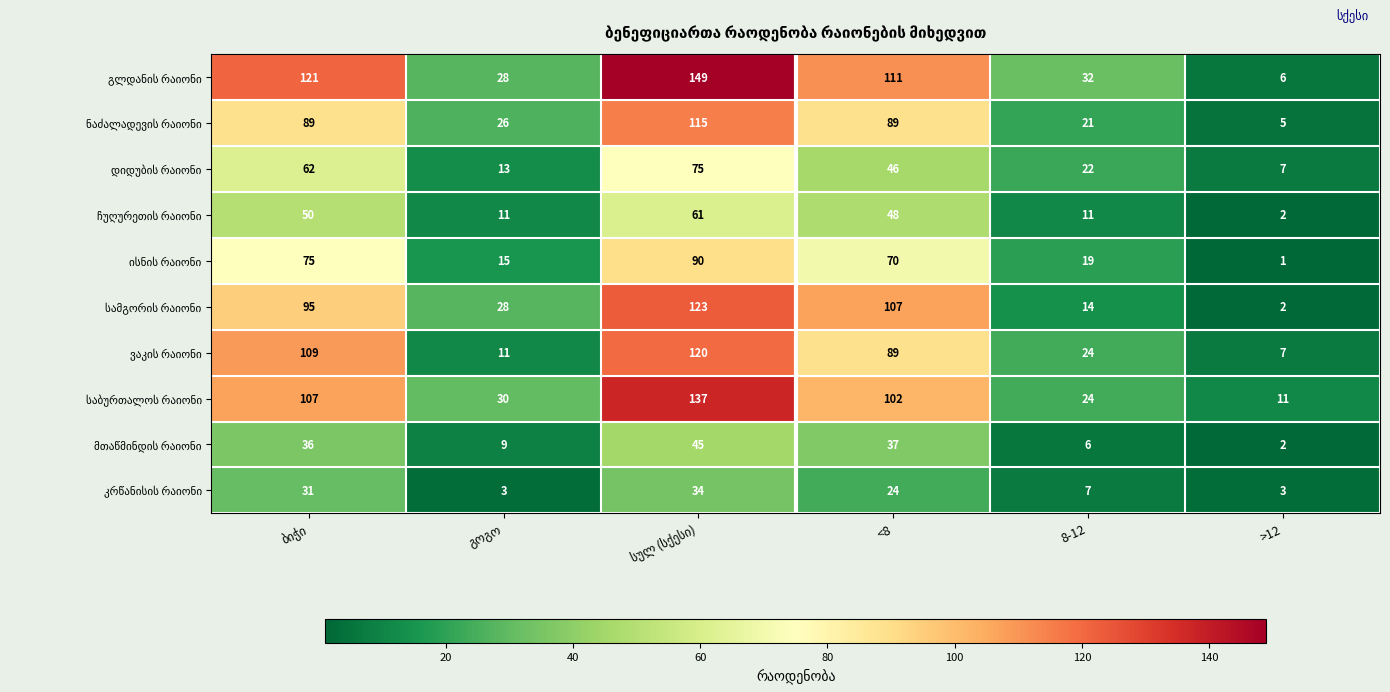

Count the number of data series in this chart.

10